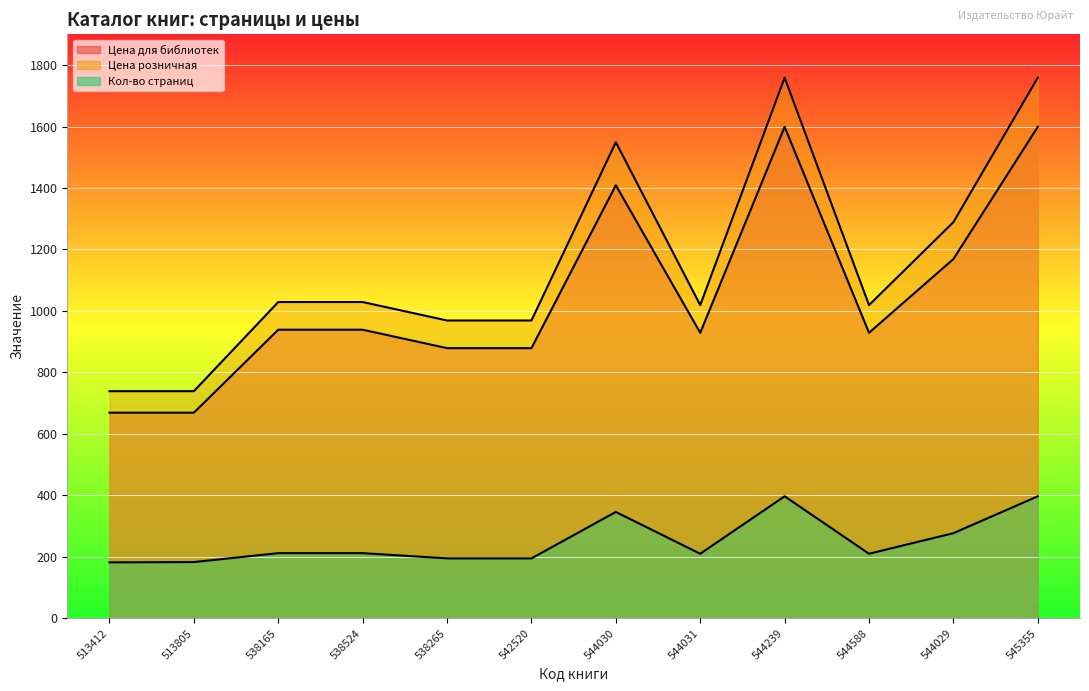

Between 544239 and 544031, which is larger?

544239